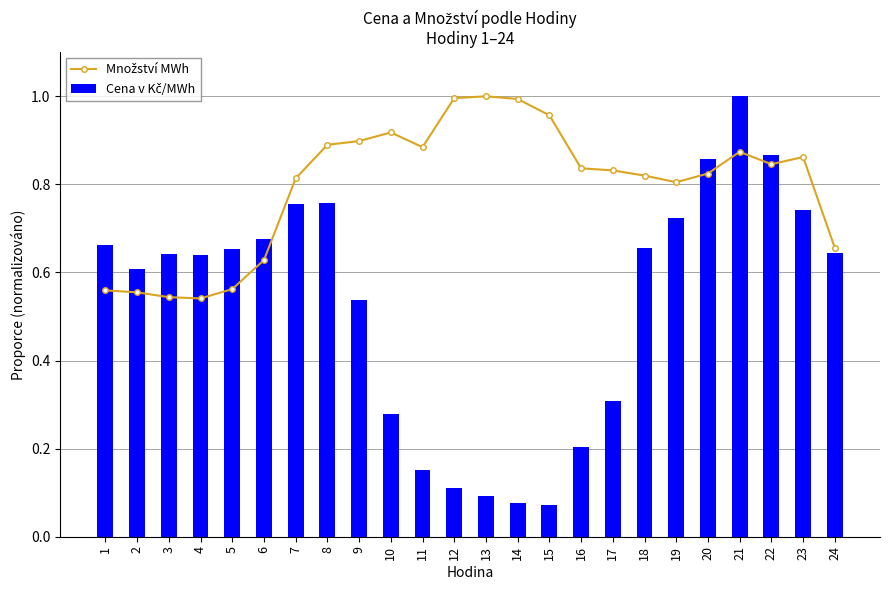

What is the difference between the Cena v Kč/MWh values at 2 and 23?

0.1